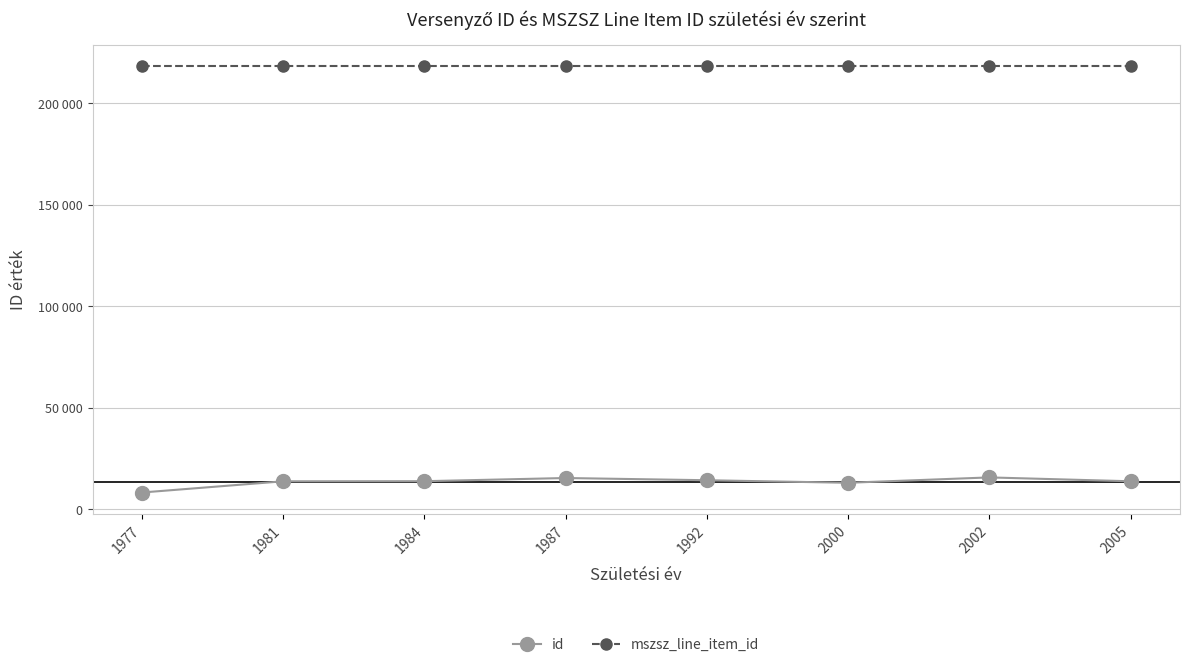

True or false: mszsz_line_item_id and id cross at least once.

False